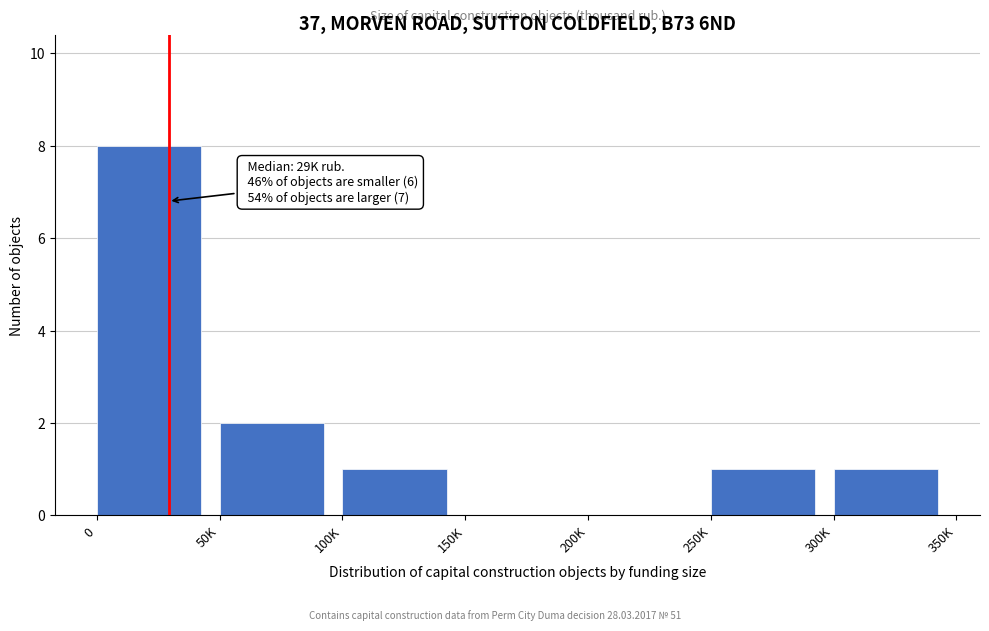

Reading right to left, what are all the values shown in this chart?

300K=1	250K=1	200K=0	150K=0	100K=1	50K=2	0=8